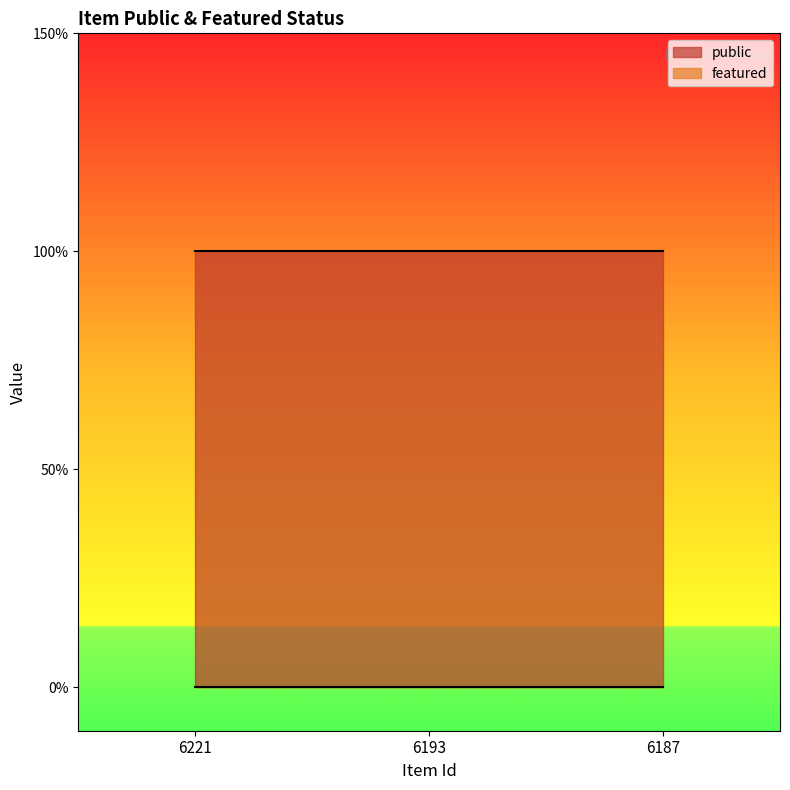

Reading left to right, list all the values displayed in this chart.

public: 1	1	1
featured: 0	0	0